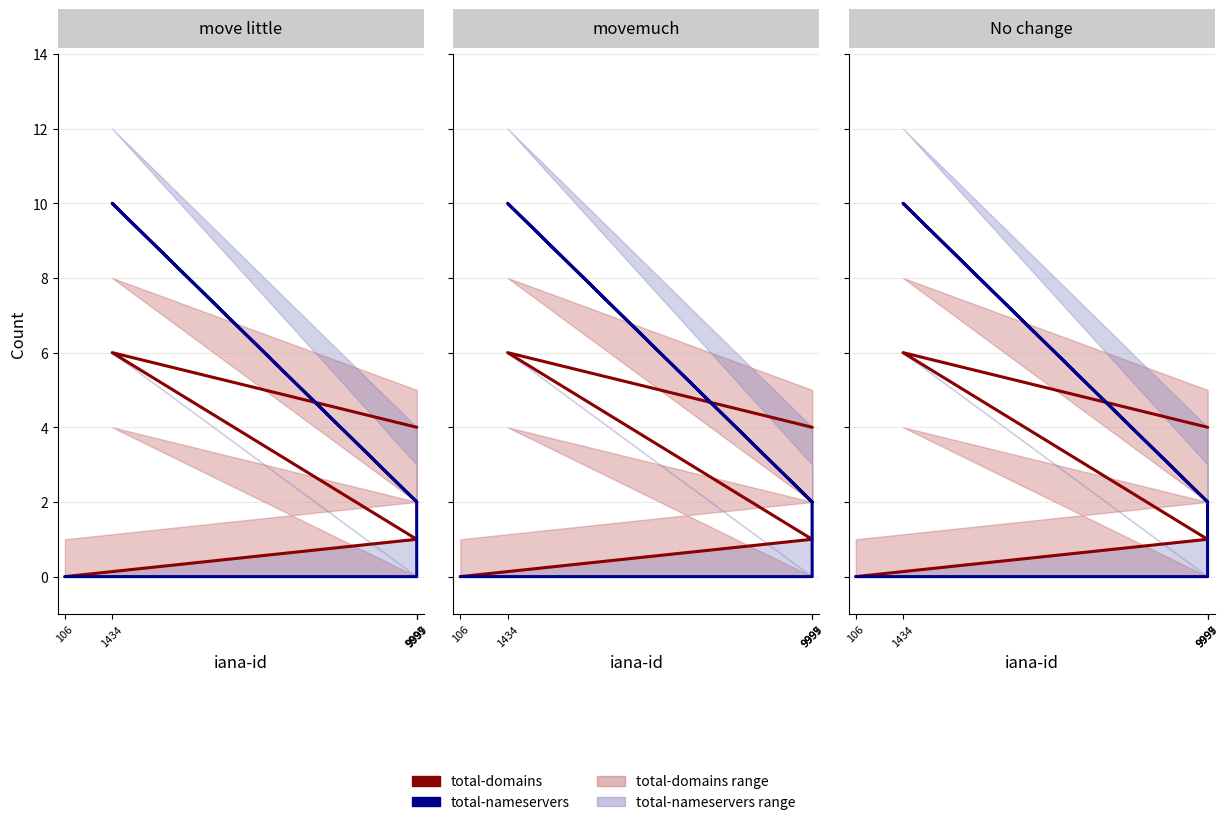

What position from the right is 9997?

2